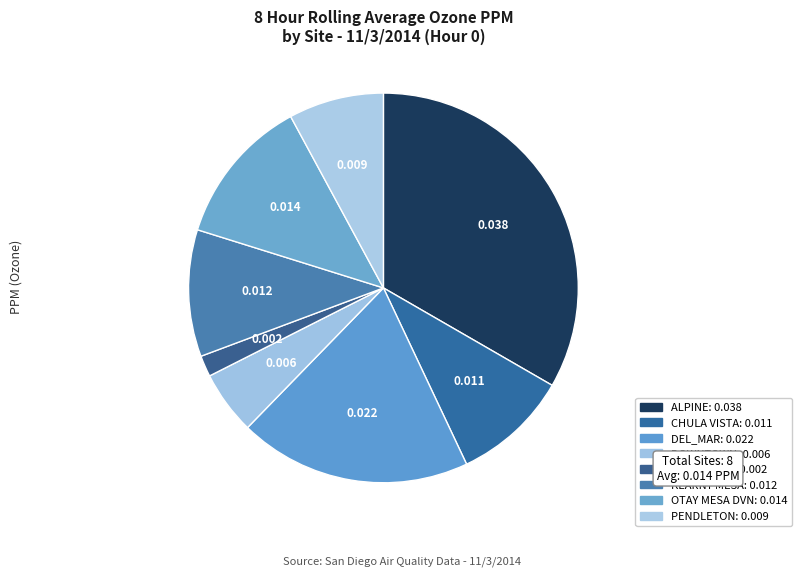

To the nearest percent, what is the average slice percentage?

12%